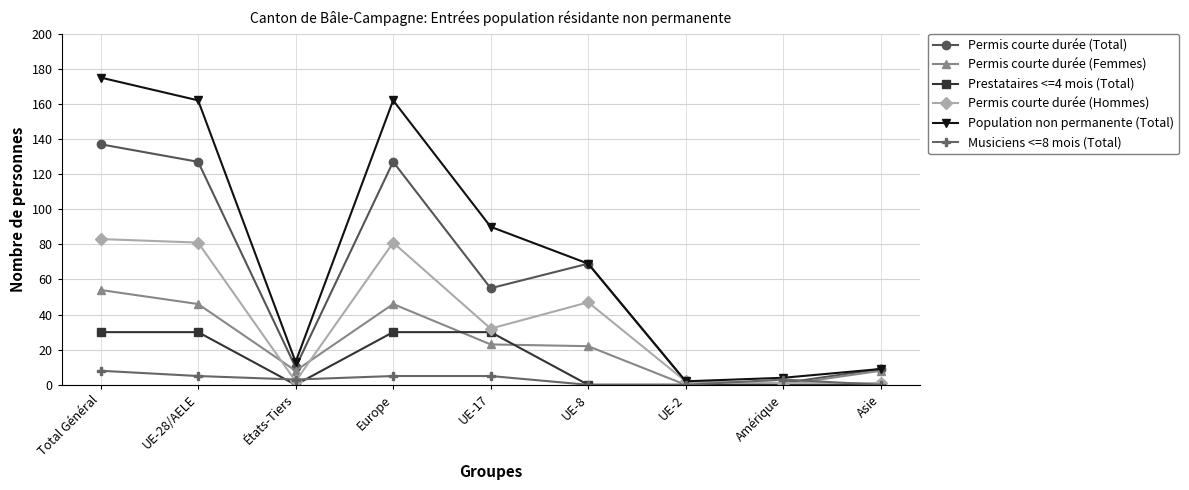

What is the greatest value displayed?

175